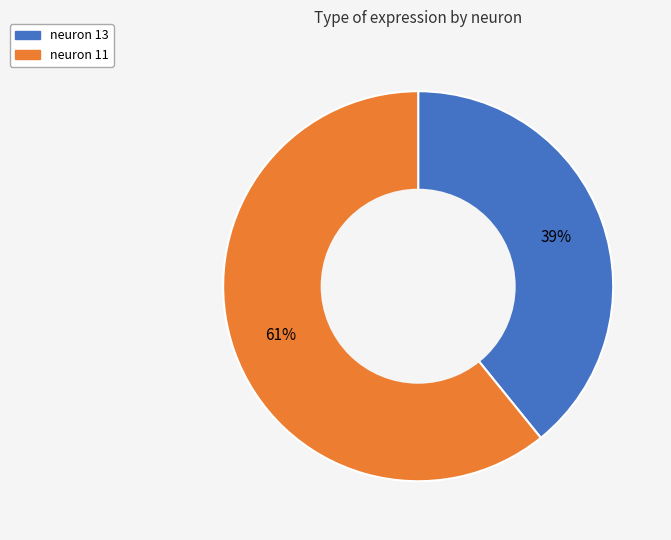

Is there any slice that represents more than half of the pie?

Yes